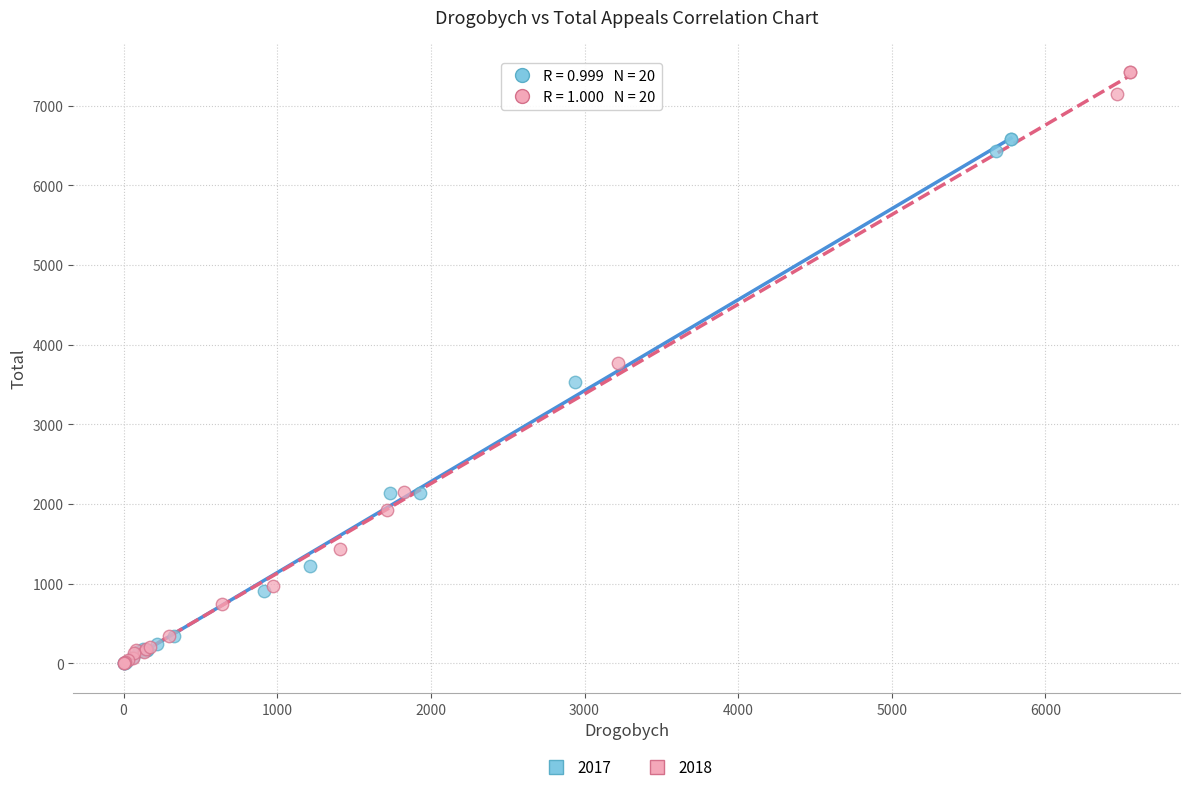

Which series contains the highest Y value?

2018